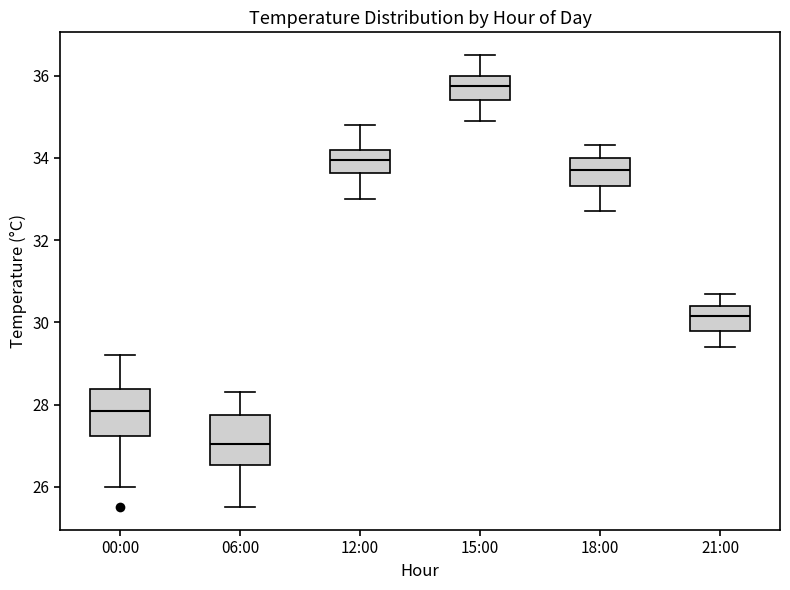

Reading left to right, read every box against the y-axis: the position of its median line, the range the box covers, and the ends of its whiskers. The values are not printed on the chart, so give them approximately, as read against the axis.

00:00: median 27.8, box 27.2 to 28.4, whiskers 26.0 to 29.2
06:00: median 27.0, box 26.6 to 27.8, whiskers 25.6 to 28.4
12:00: median 34.0, box 33.6 to 34.2, whiskers 33.0 to 34.8
15:00: median 35.8, box 35.4 to 36.0, whiskers 35.0 to 36.6
18:00: median 33.8, box 33.4 to 34.0, whiskers 32.8 to 34.4
21:00: median 30.2, box 29.8 to 30.4, whiskers 29.4 to 30.8